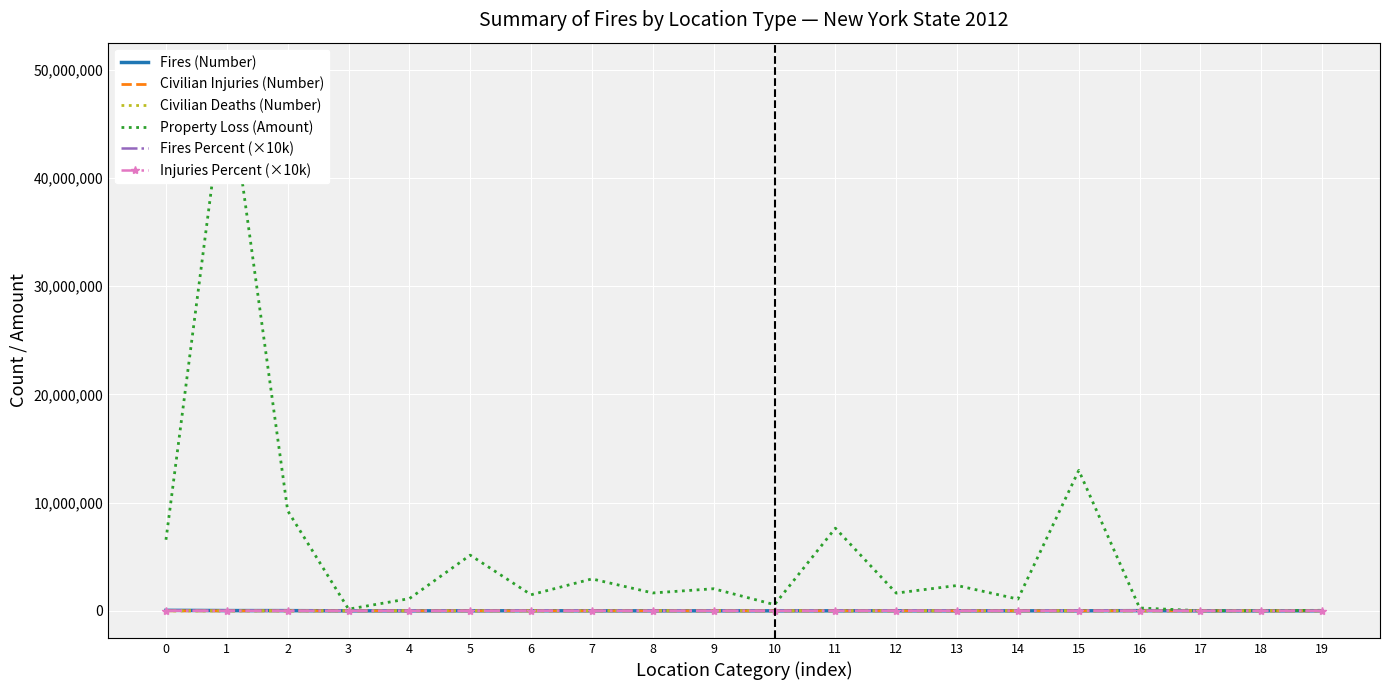

True or false: Fires Percent (×10k) and Property Loss (Amount) cross at least once.

False